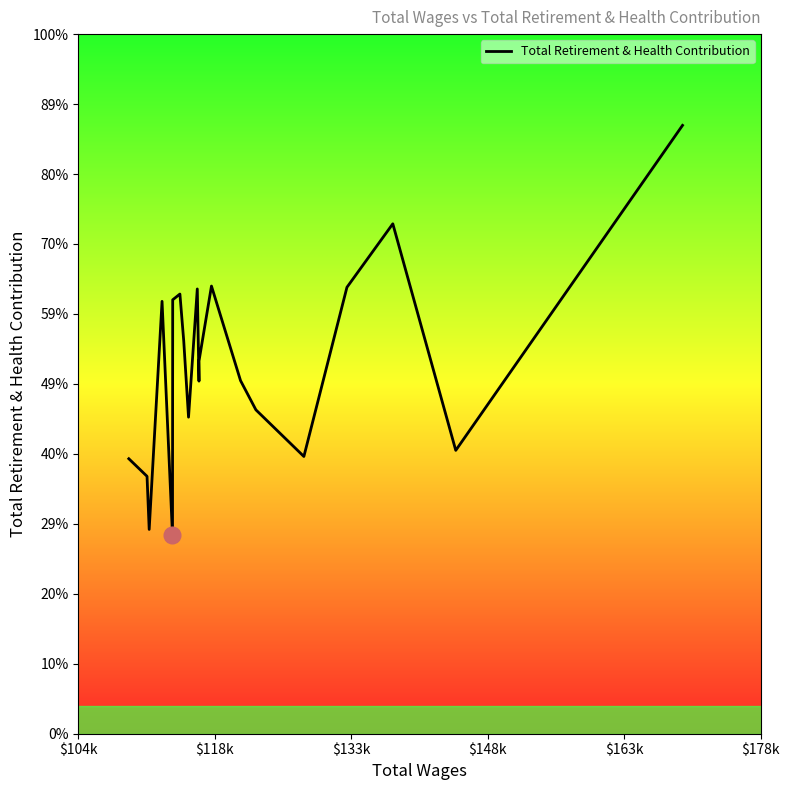

How many interior local valleys (lower than both neighbors) does the data have?

6